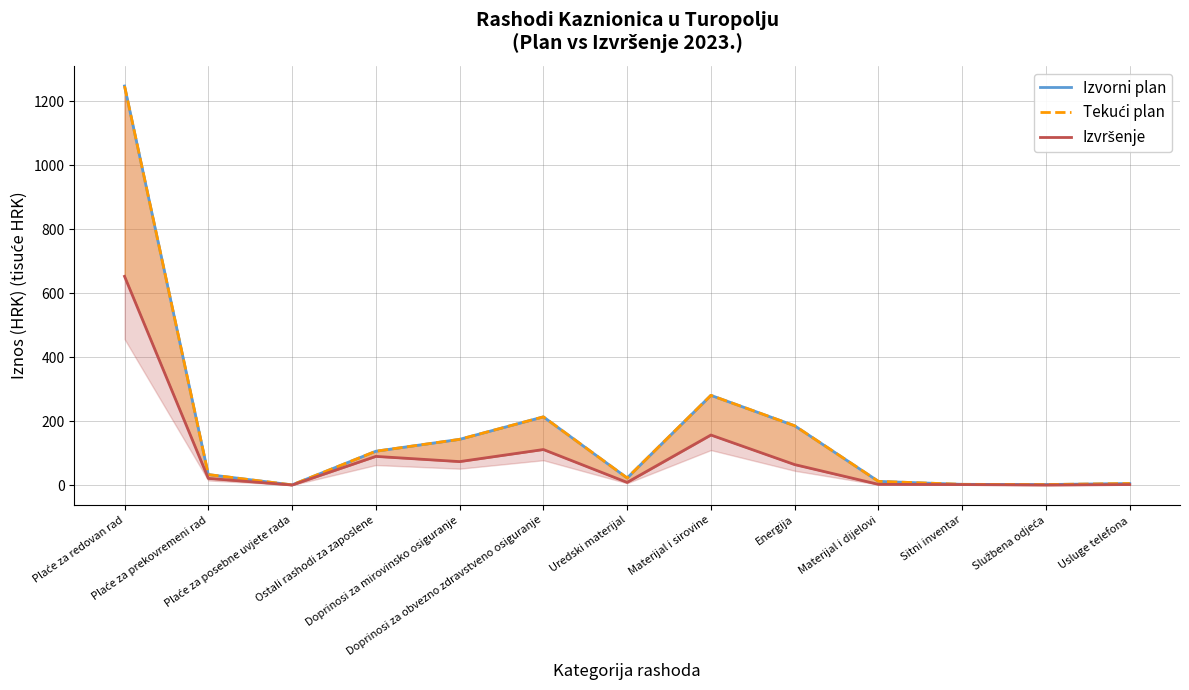

The Izvorni plan series shows 567.1 at Plaće za redovan rad. True or false?

False